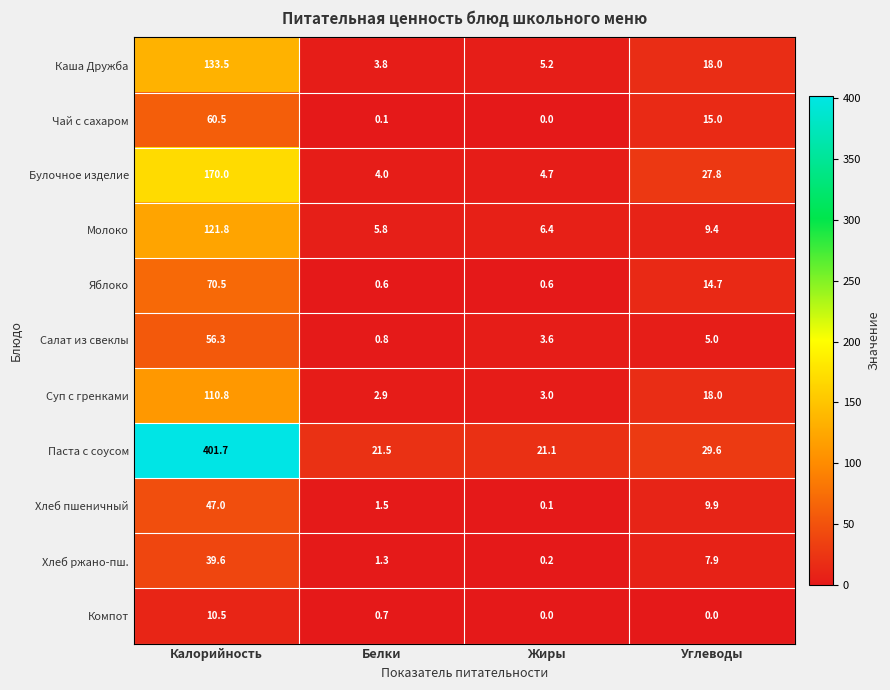

What is the total value across all series at Калорийность?

1222.2